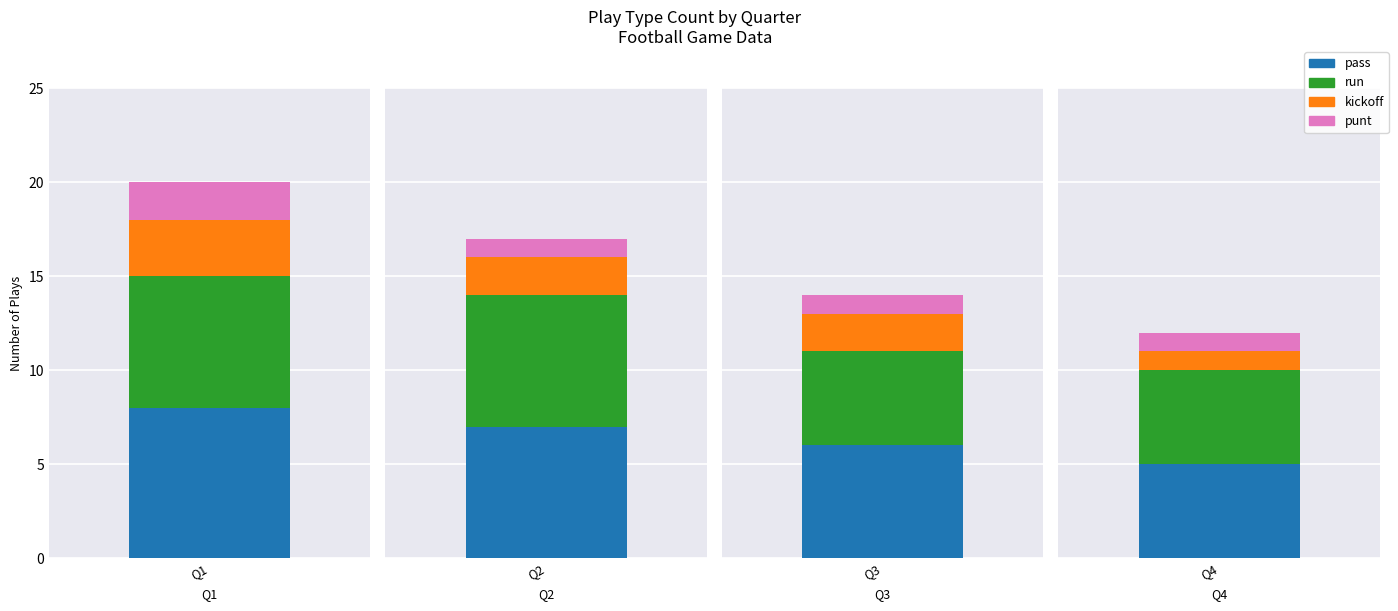

What is the sum of all pass values?

26